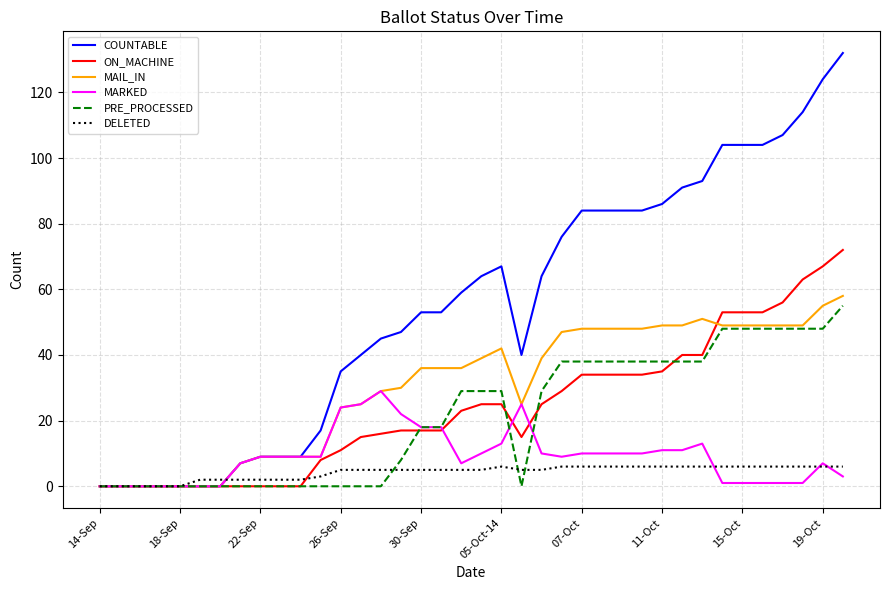

Which series has the widest spread of values?

COUNTABLE